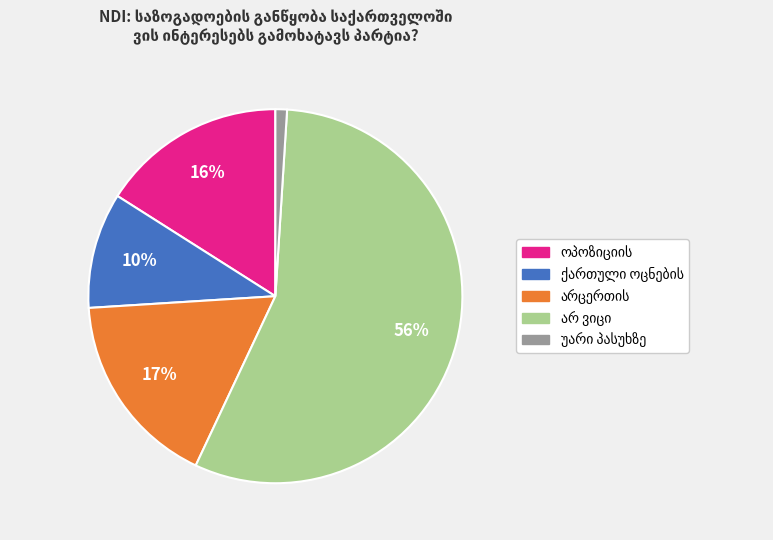

Does any single category account for the majority?

Yes